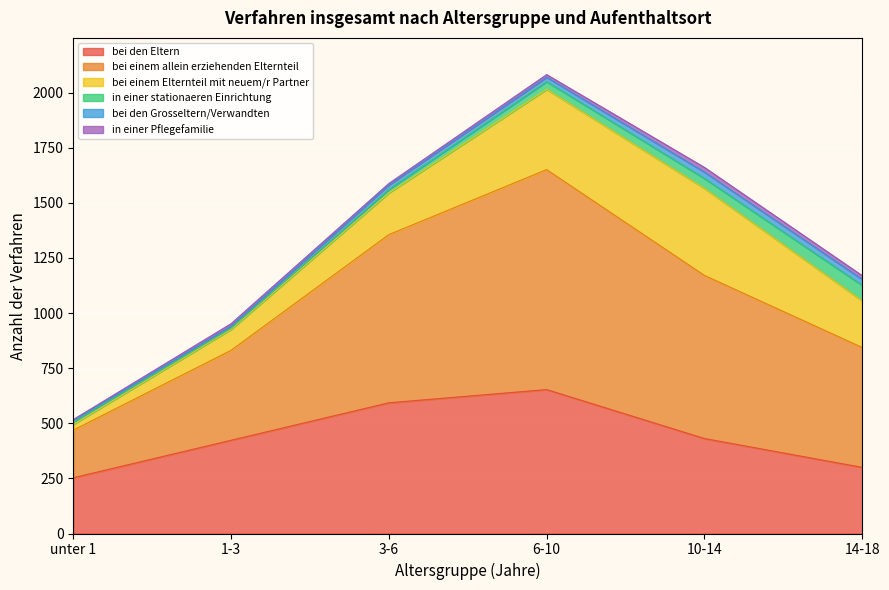

True or false: bei den Eltern has a value of 667 at 10-14.

False